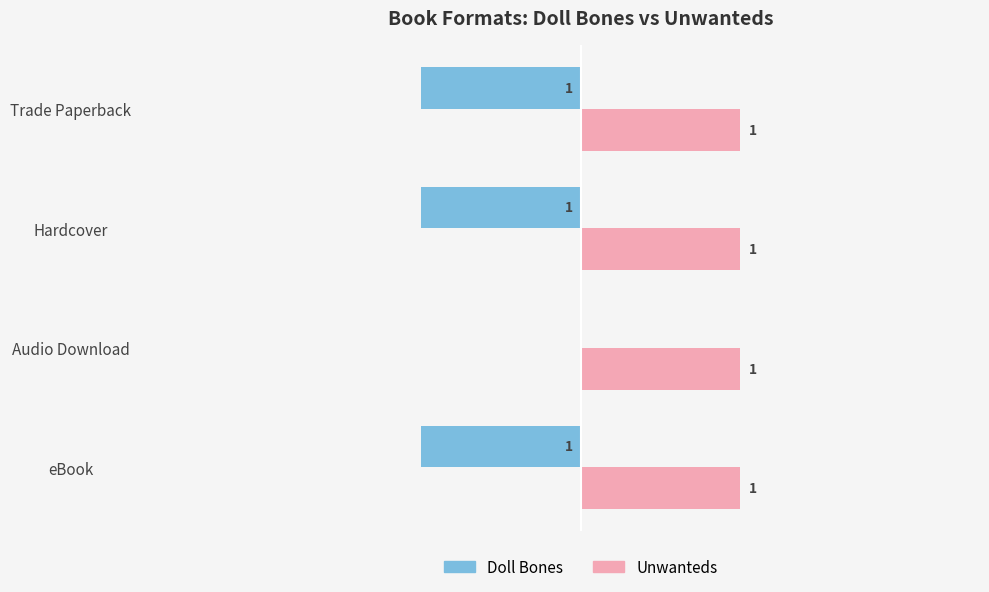

At which category is the sum across all series the highest?

Audio Download